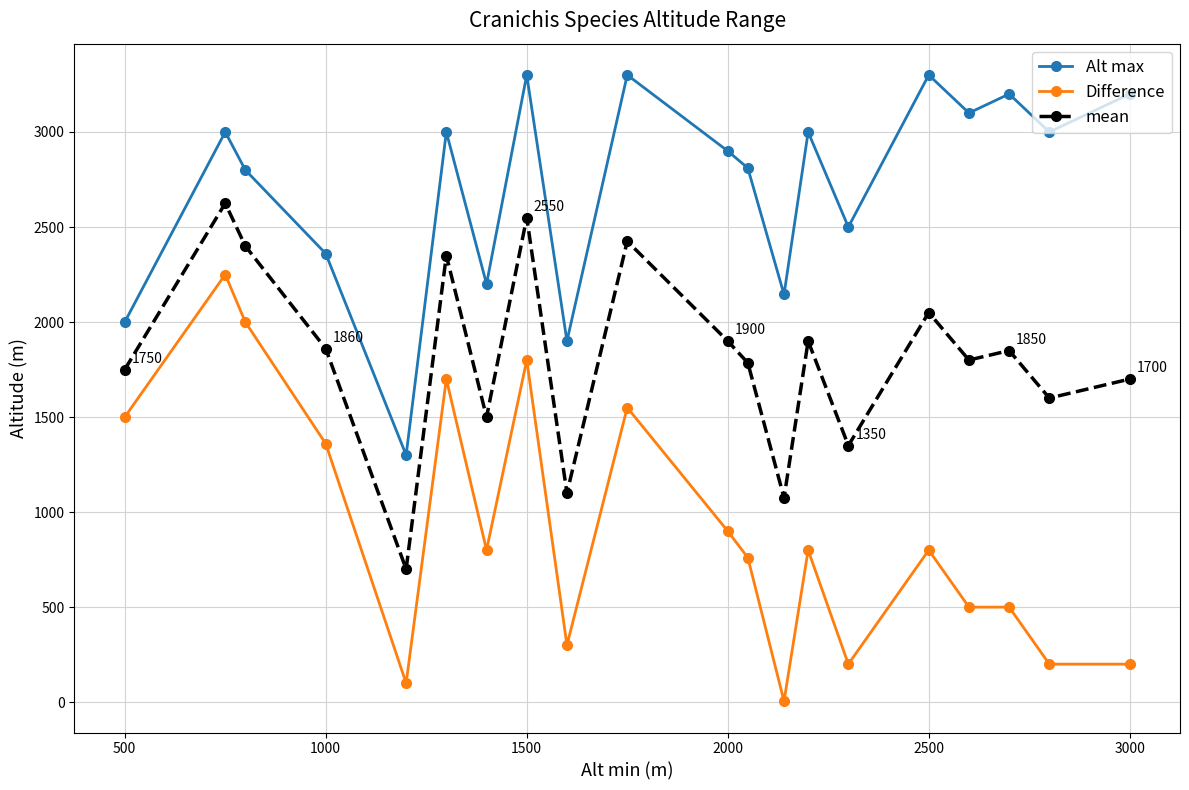

How many distinct data groups are displayed?

3